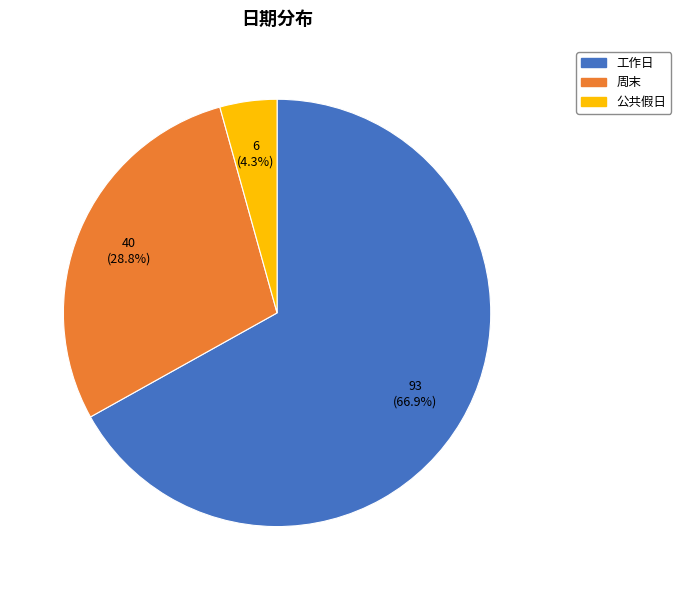

Is there any slice that represents more than half of the pie?

Yes